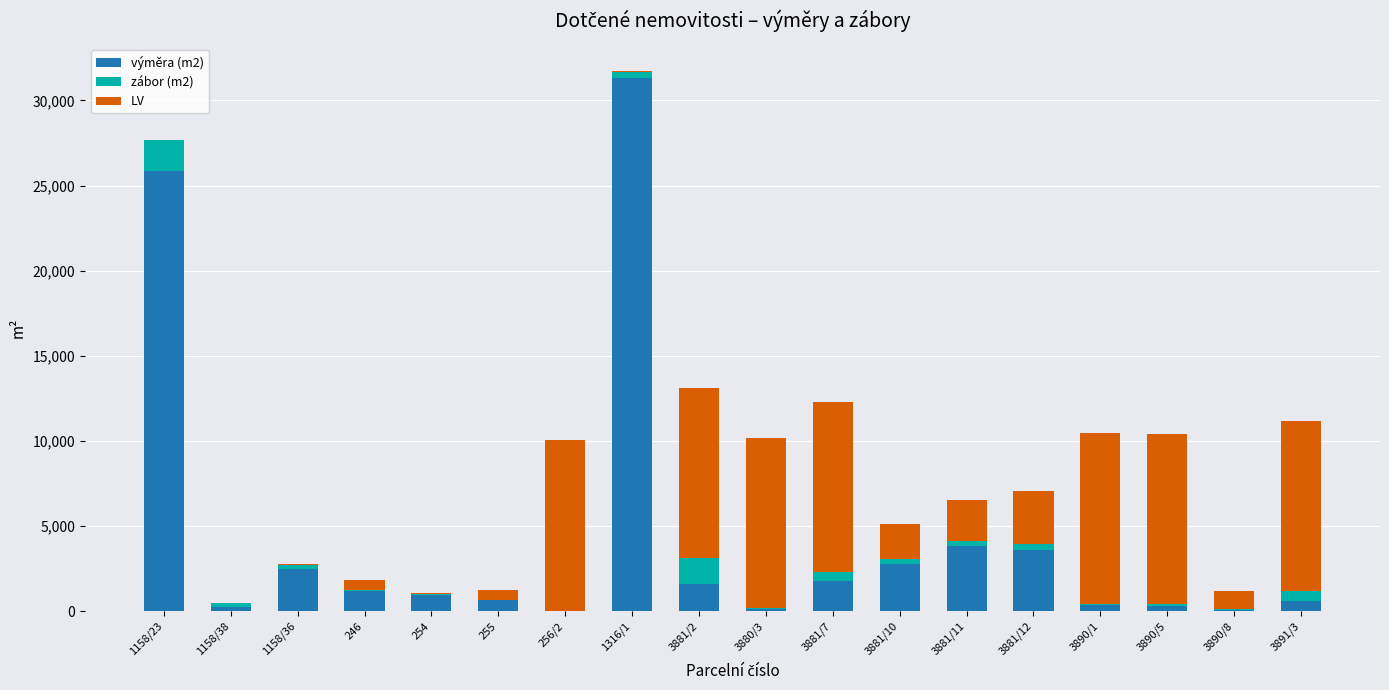

Which category has the highest value in the výměra (m2) series?

1316/1